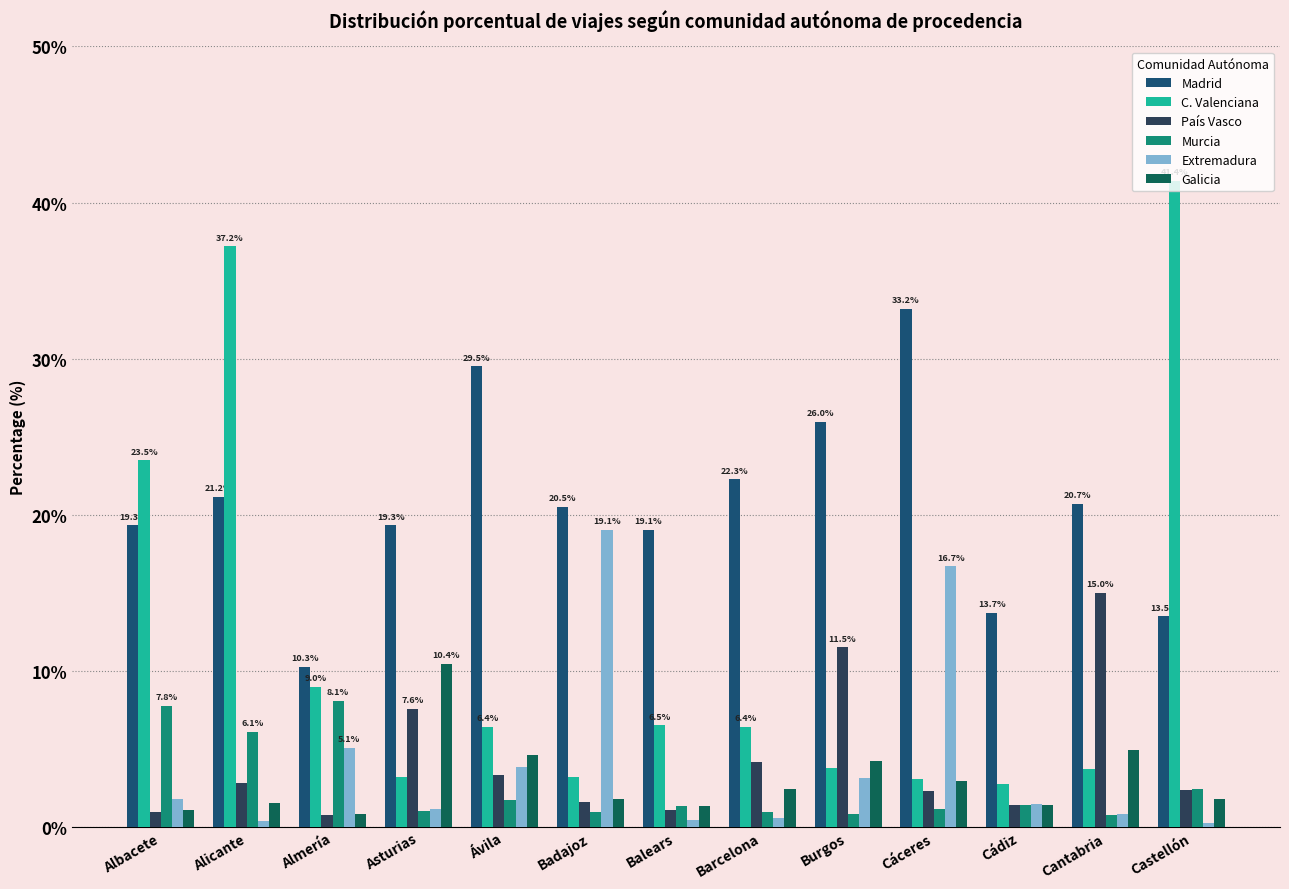

What is the difference between the maximum and minimum values in the Galicia series?

9.6